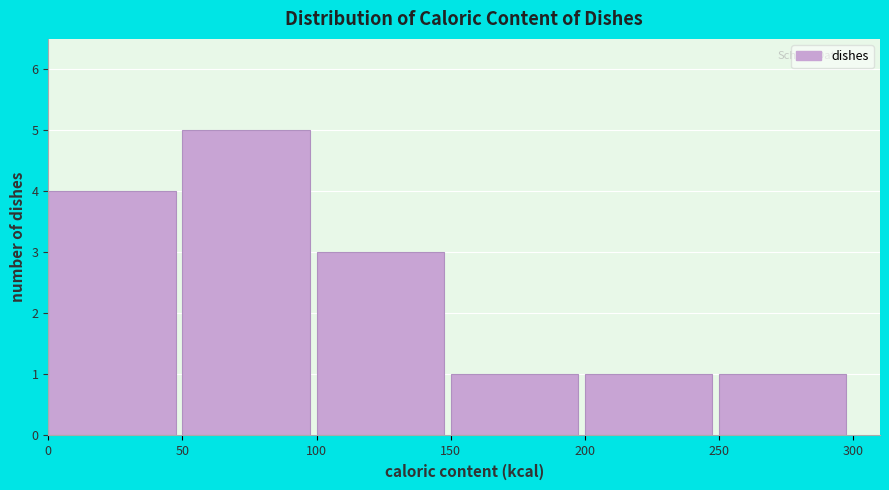

Over which range of the x-axis is the bar tallest?

50 to 100